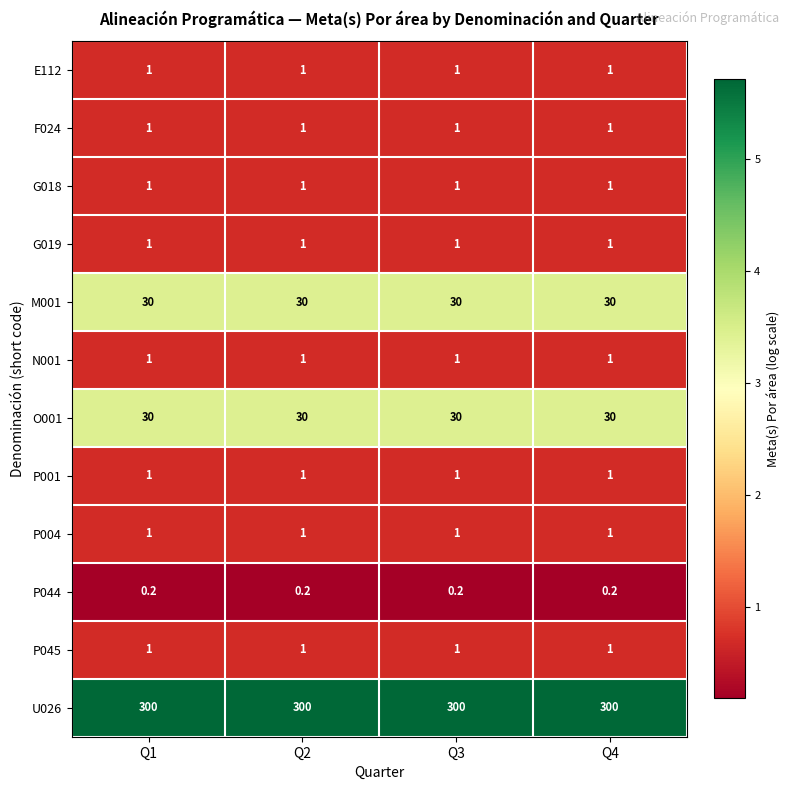

What is the approximate value of P001 at Q3?

1.0